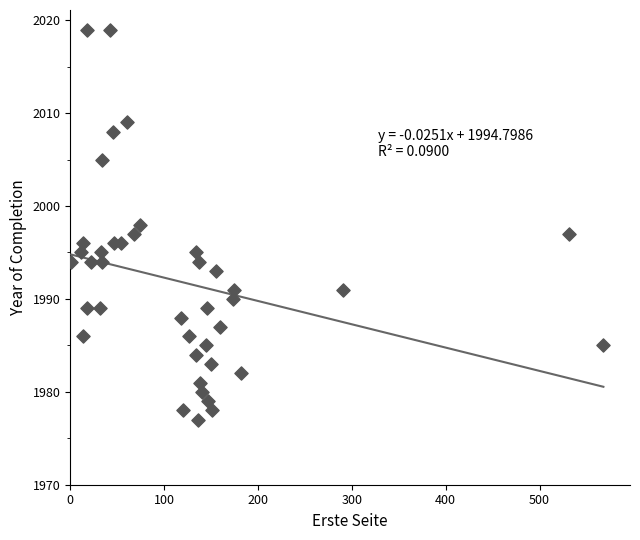

What is the range of X values (max minus min)?

567